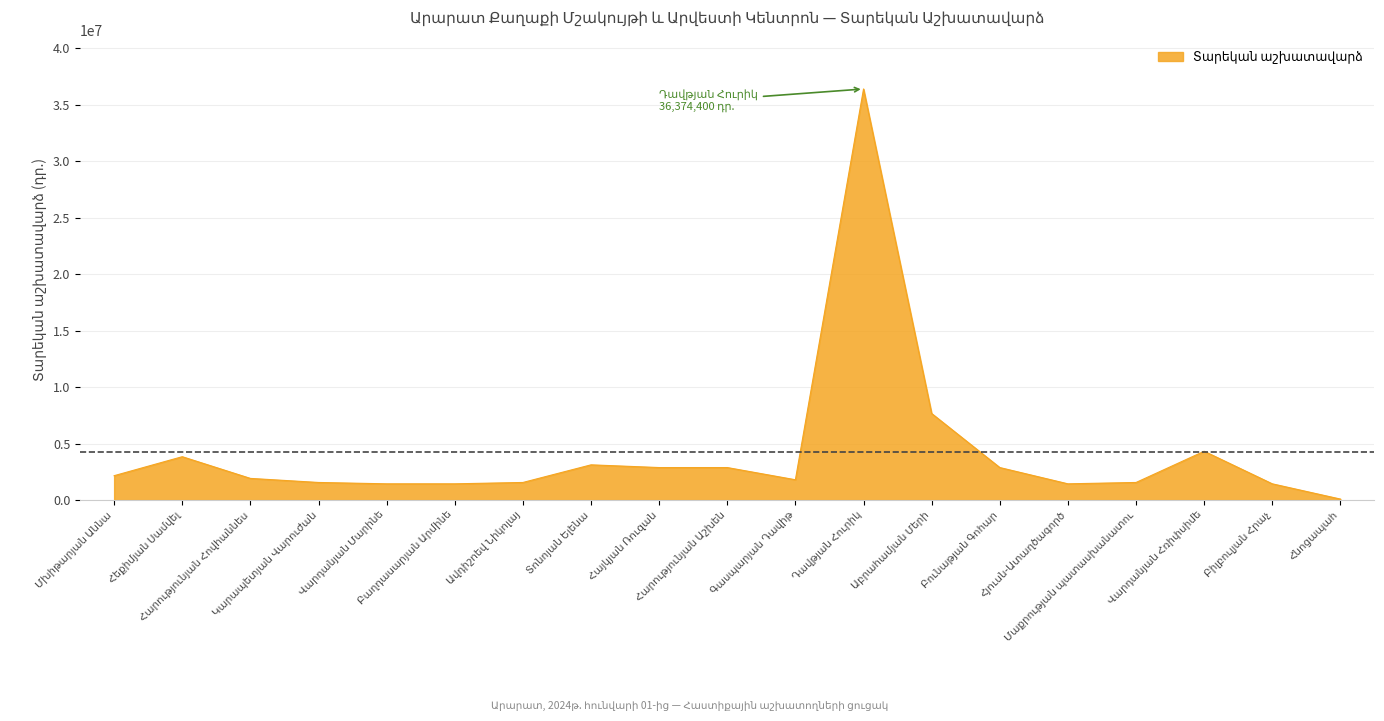

What is the difference between the maximum and minimum values?

36284400